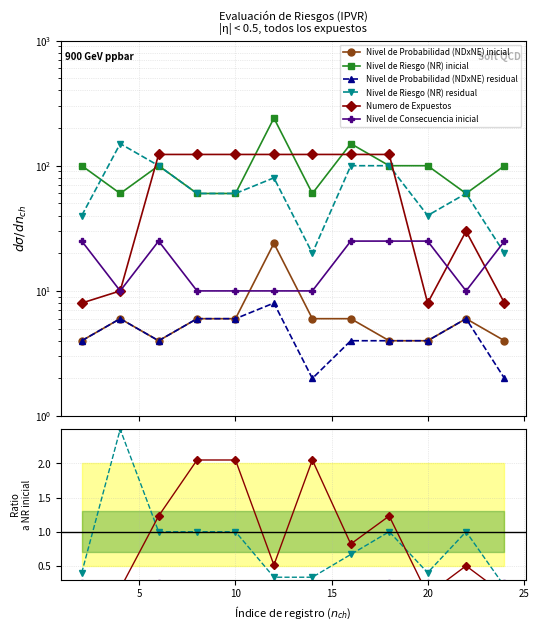

Is it true that Nivel de Riesgo (NR) residual equals 1.2 at 7?

False